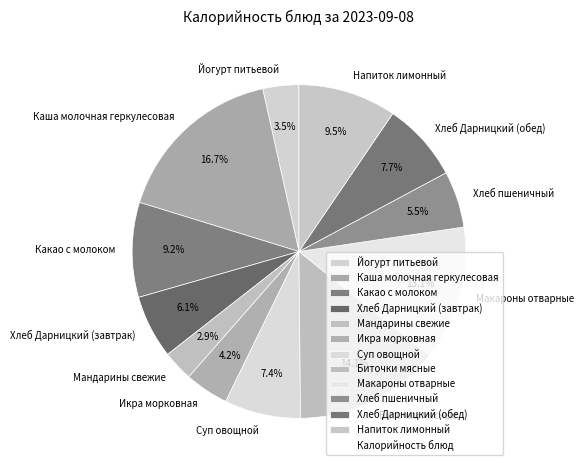

To the nearest percent, what percentage of the pie is Каша молочная геркулесовая?

17%